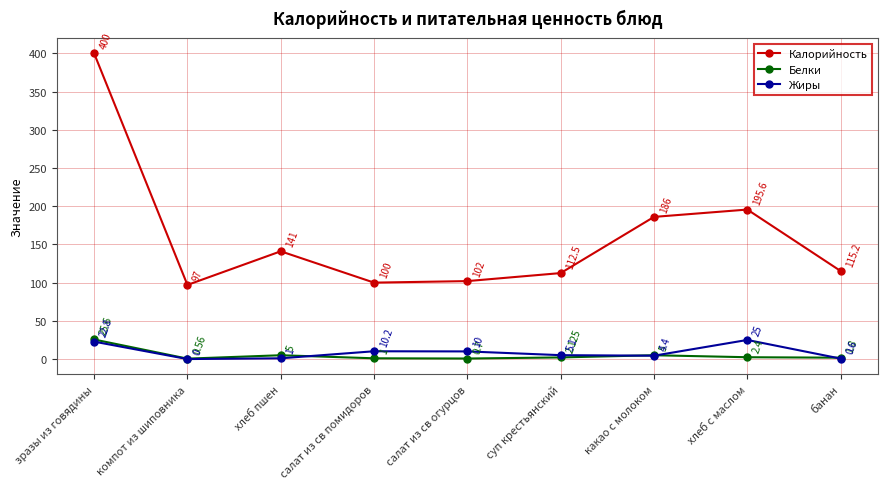

At which label is Жиры closest to 12?

салат из св помидоров